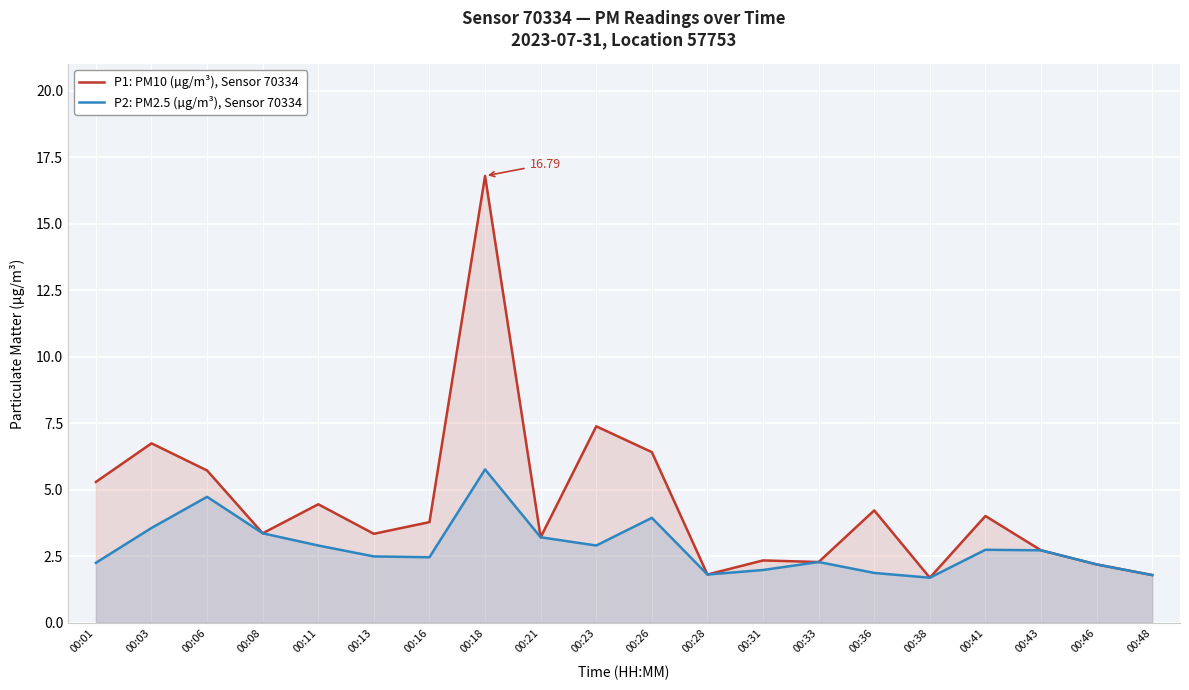

Where is the first local minimum for P2: PM2.5 (µg/m³), Sensor 70334?

00:16